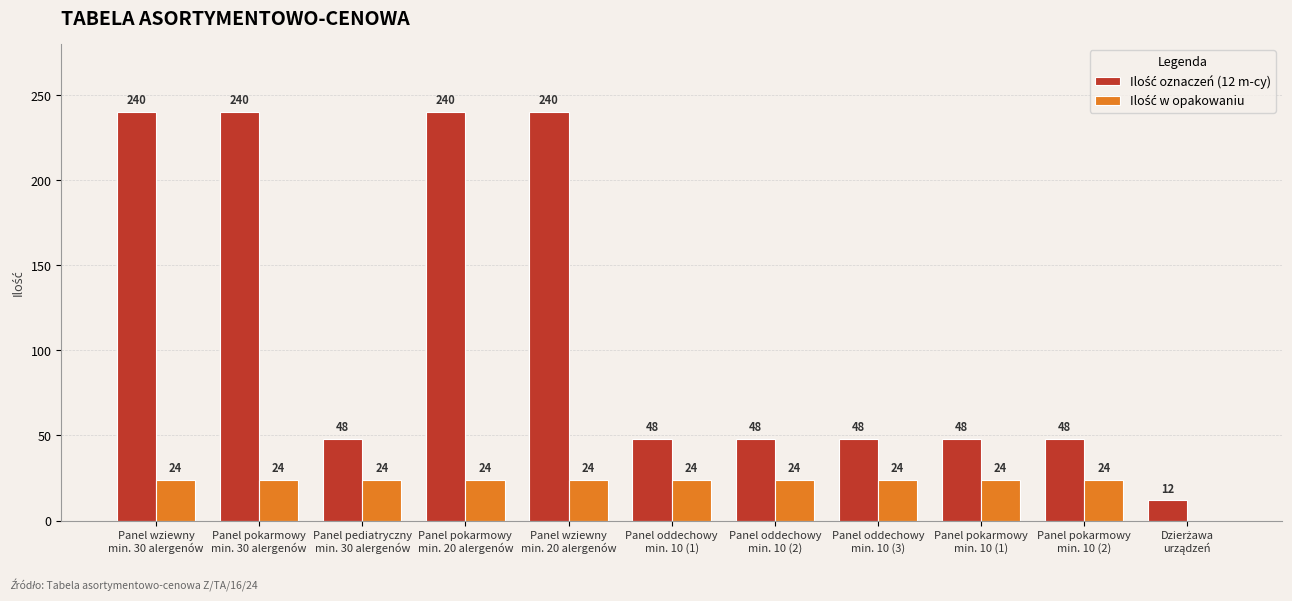

How many groups of bars are there?

11